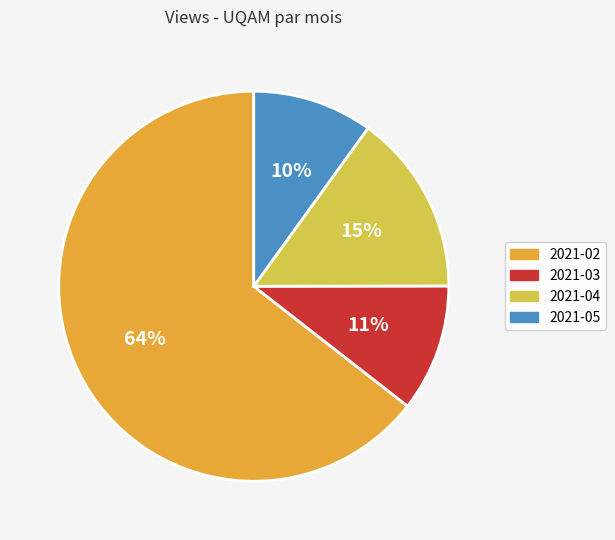

To the nearest percent, what percentage of the pie is 2021-02?

64%